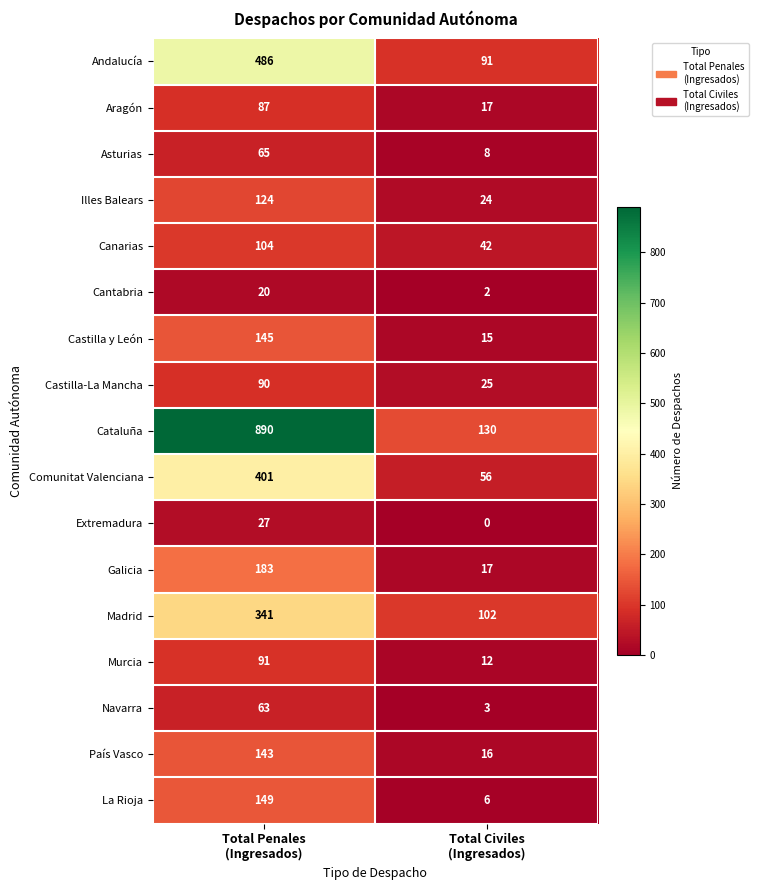

What is the difference between the maximum and minimum values in the Canarias series?

62